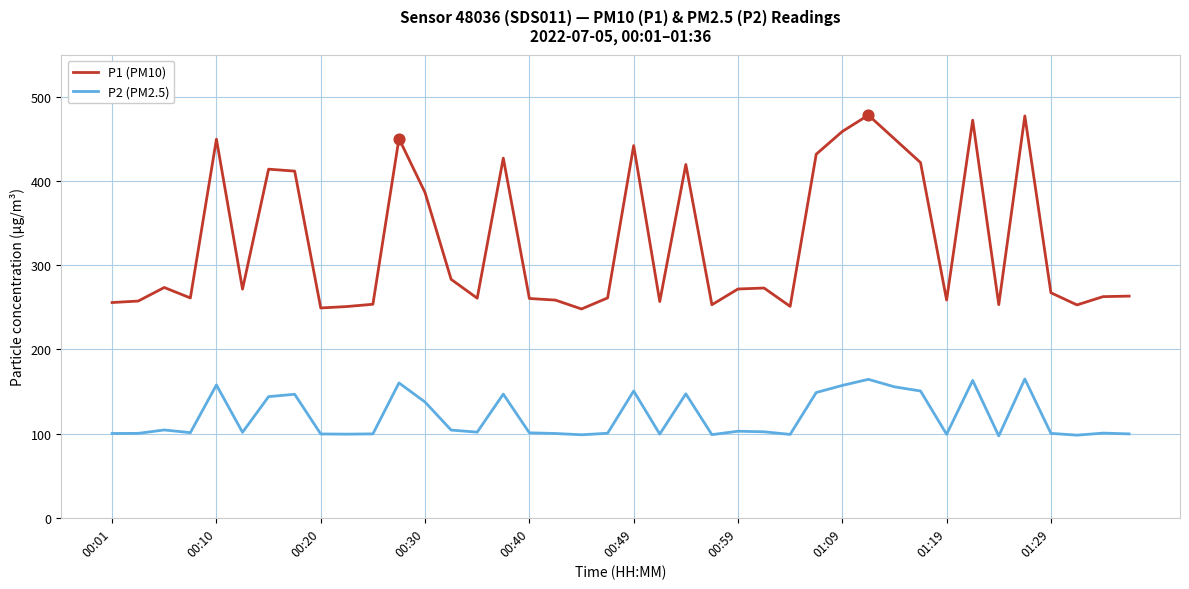

Which series has the largest total across all categories?

P1 (PM10)